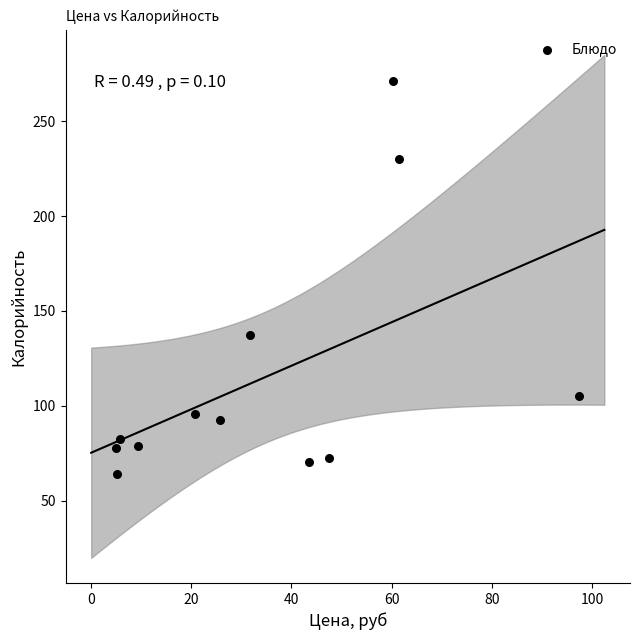

What Y value in the scatter plot is closest to 167?

137.3